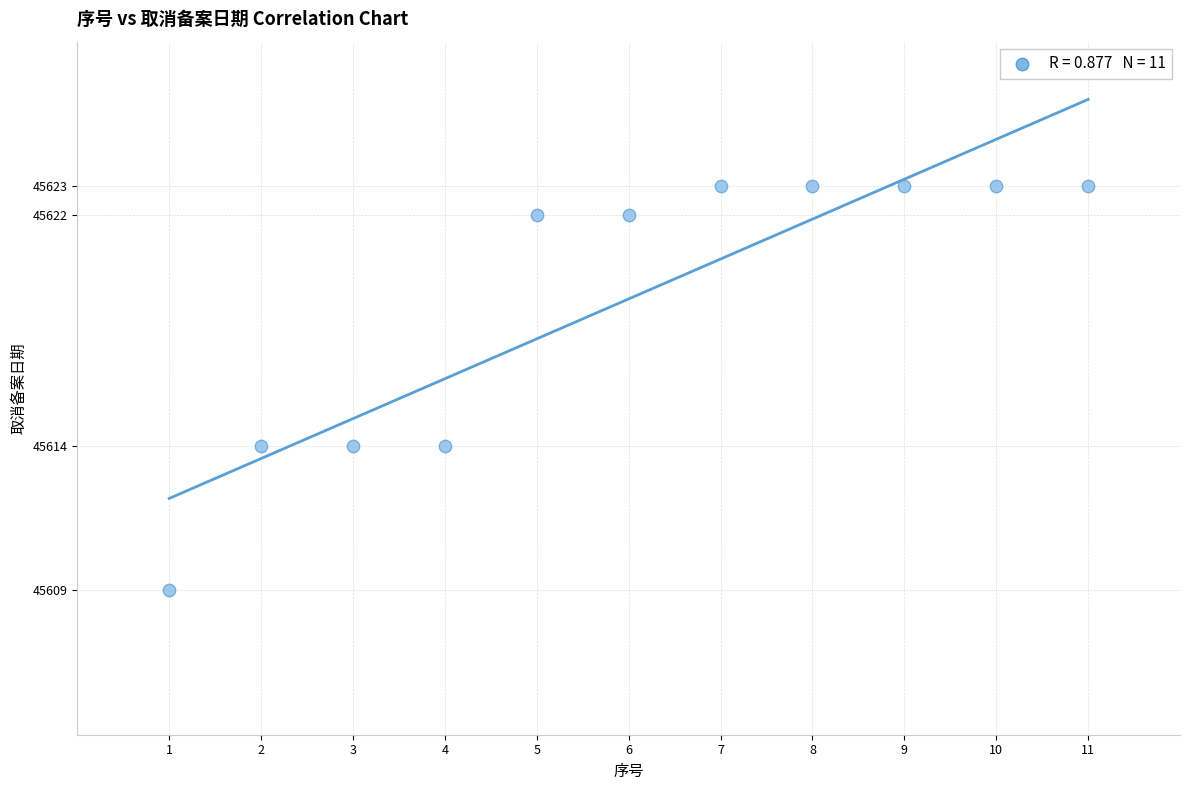

What is the average Y value?

45619